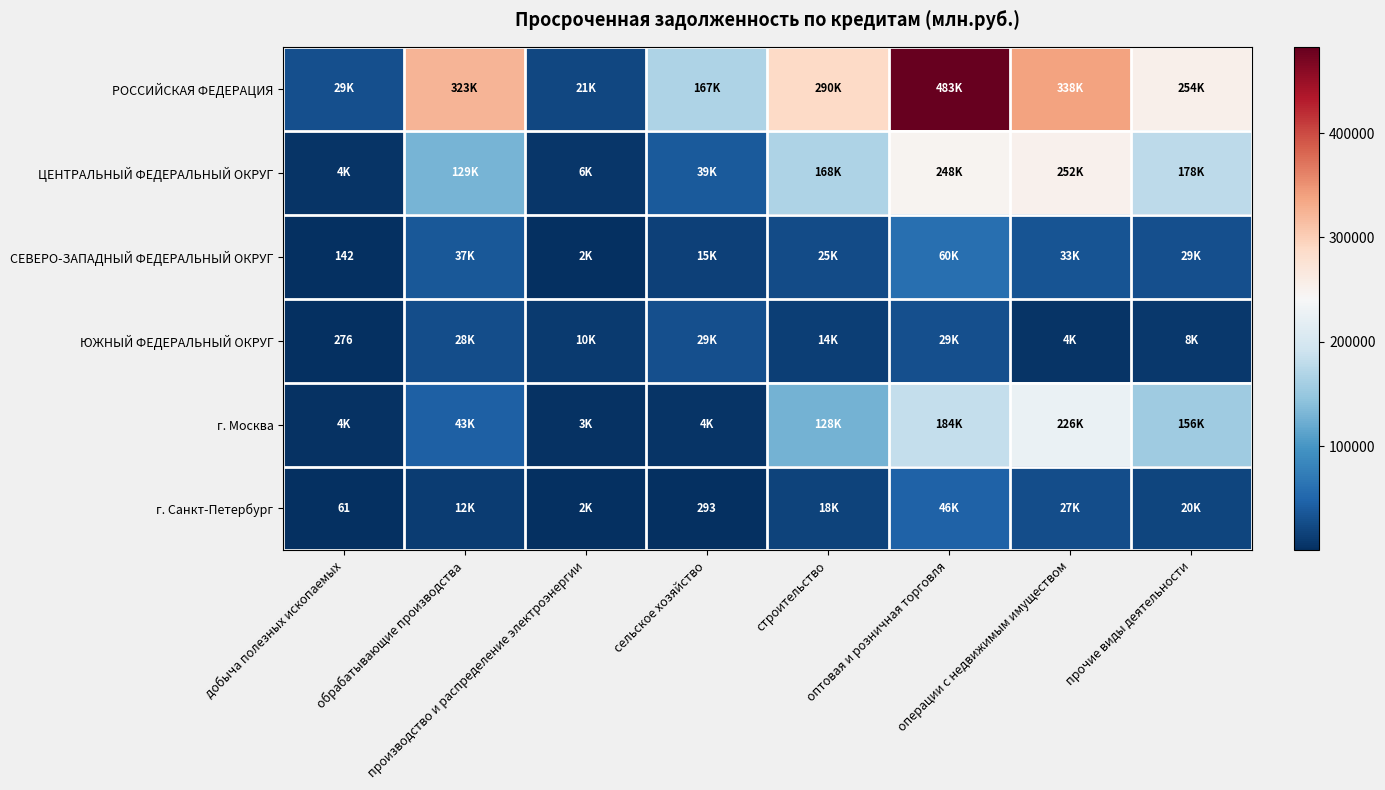

At how many categories does at least one series exceed 472357?

1